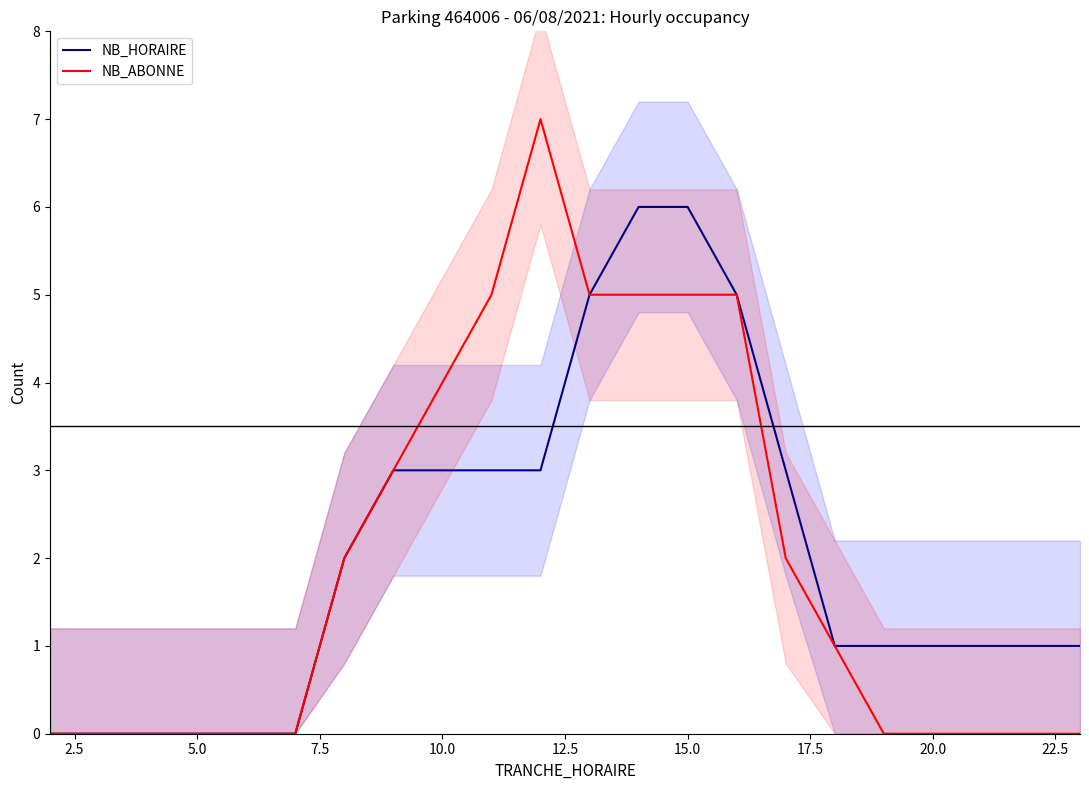

True or false: NB_ABONNE has more than 0 interior local peaks.

True